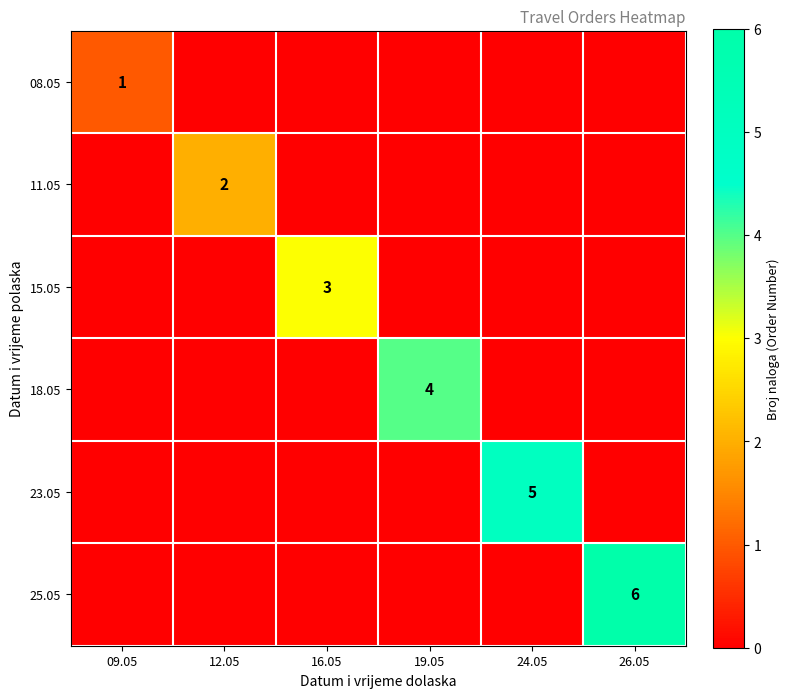

The value of 11.05 at 12.05 is 2. True or false?

True